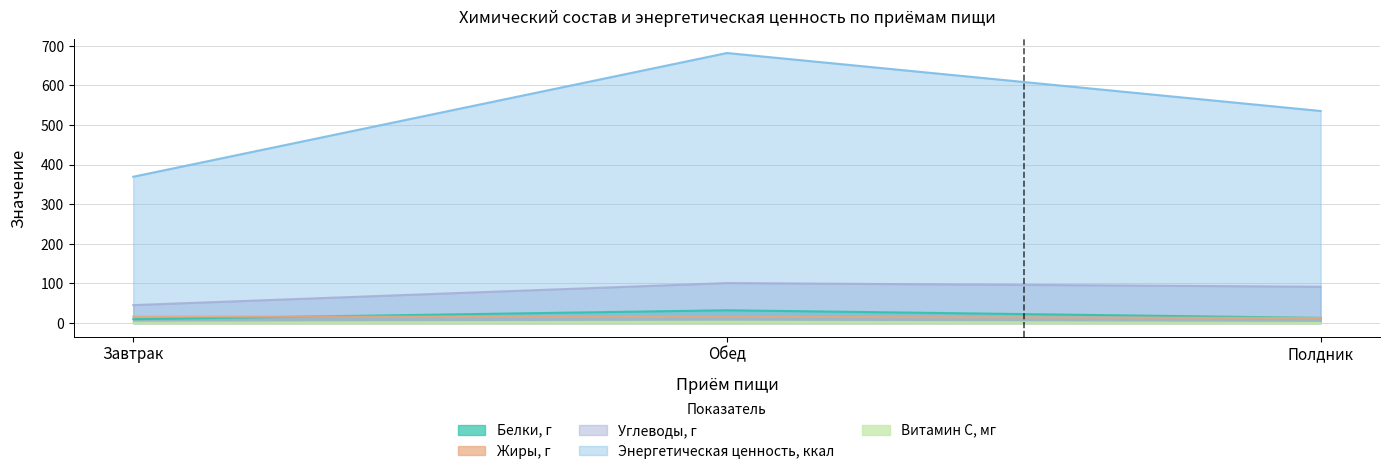

At which category is the sum across all series the highest?

Обед